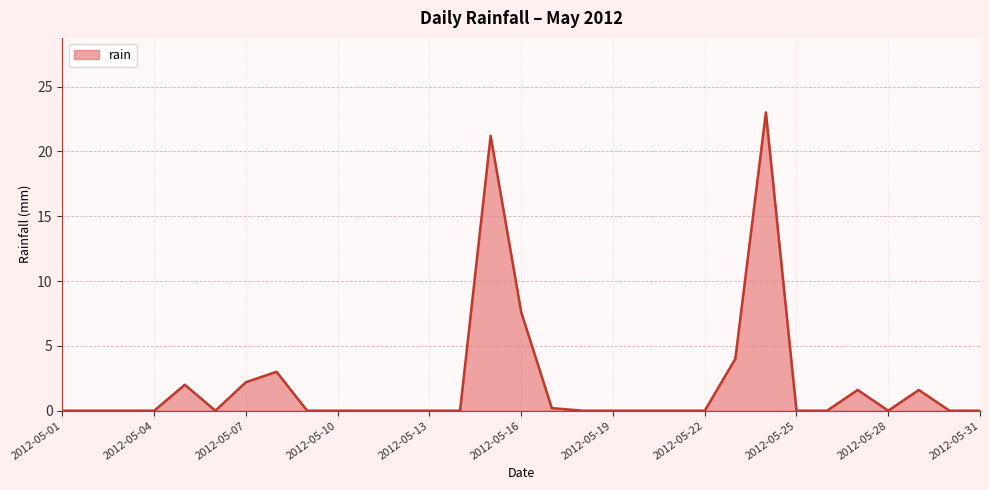

Reading left to right, list all the values displayed in this chart.

0.0	0.0	0.0	0.0	2.0	0.0	2.2	3.0	0.0	0.0	0.0	0.0	0.0	0.0	21.2	7.6	0.2	0.0	0.0	0.0	0.0	0.0	4.0	23.0	0.0	0.0	1.6	0.0	1.6	0.0	0.0